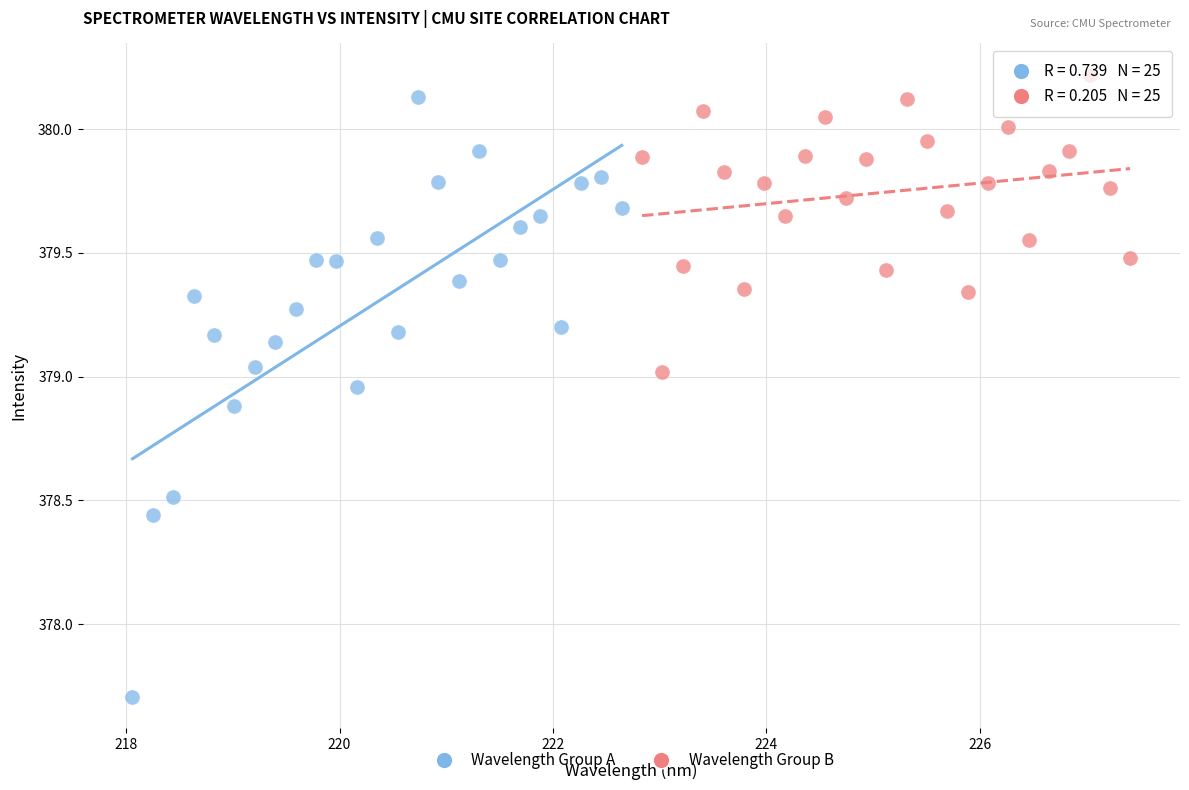

Which series has the largest Y range (max minus min)?

Wavelength Group A